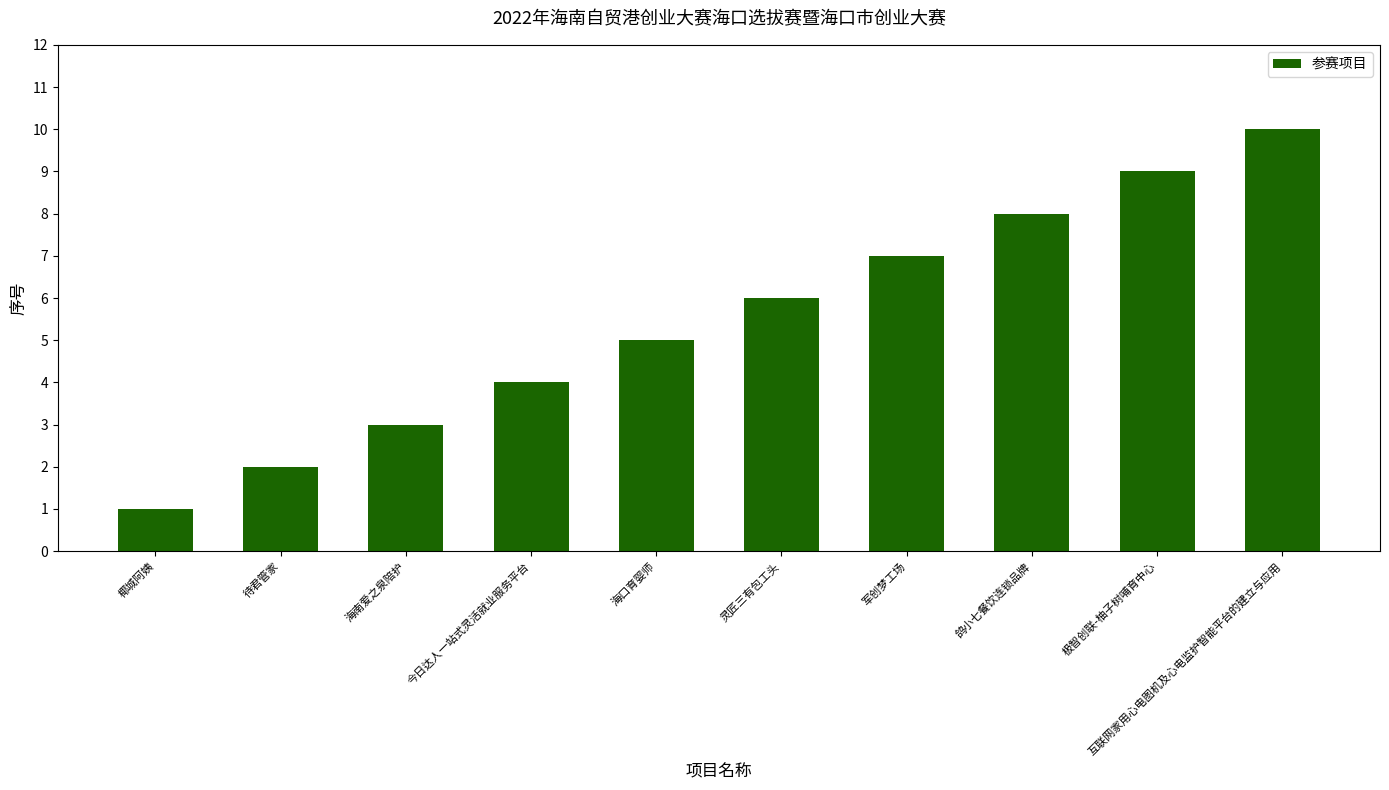

Are the bars horizontal?

No